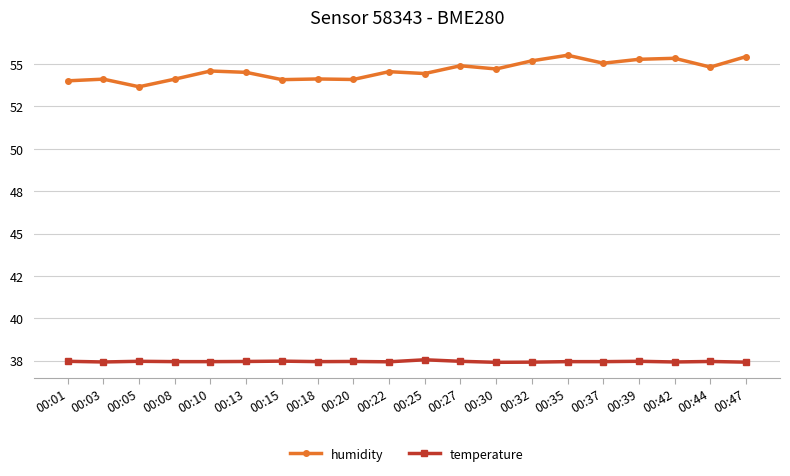

Does the chart have visible grid lines?

Yes